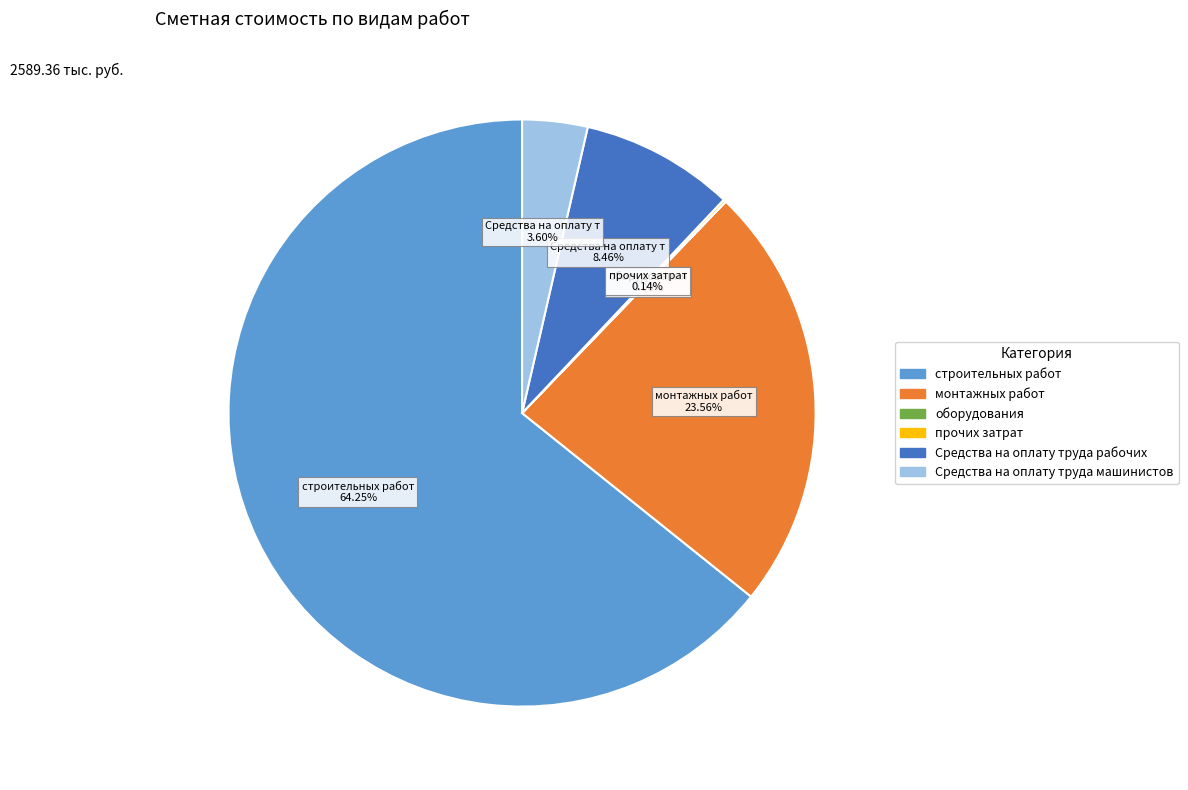

Combined, do Средства на оплату труда машинистов and монтажных работ account for over 50%?

No